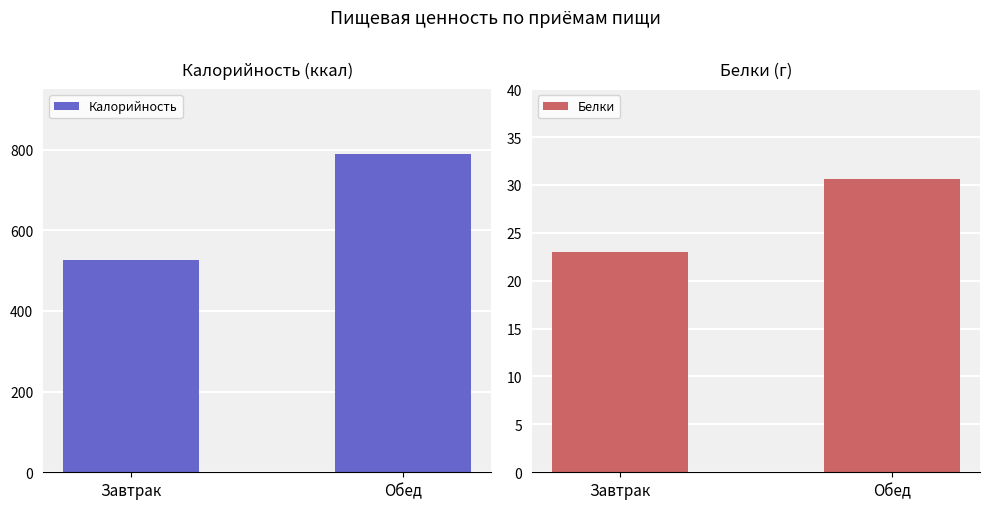

How many data points in Белки are above 30?

1